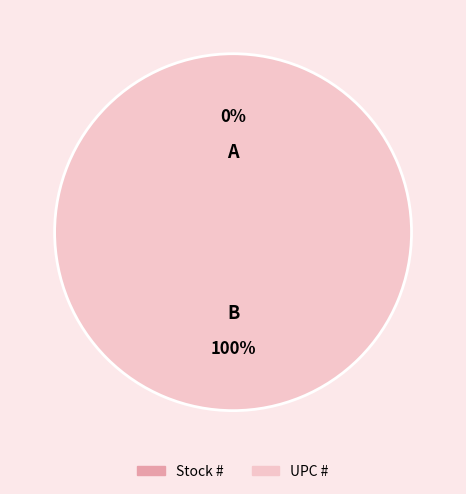

The UPC # slice represents 100% of the pie. True or false?

True